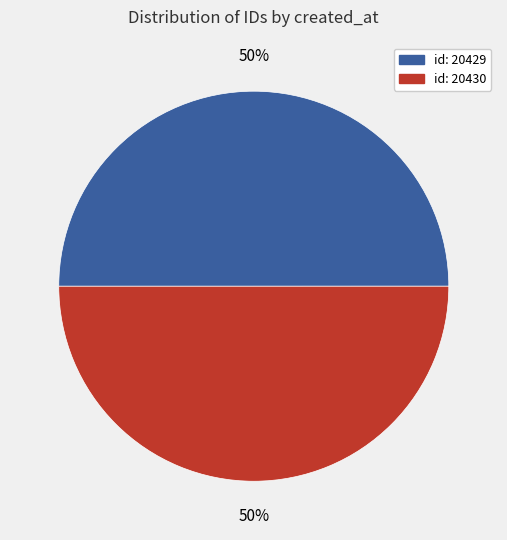

Approximately how many times larger is the value at id: 20430 compared to id: 20429?

1.0